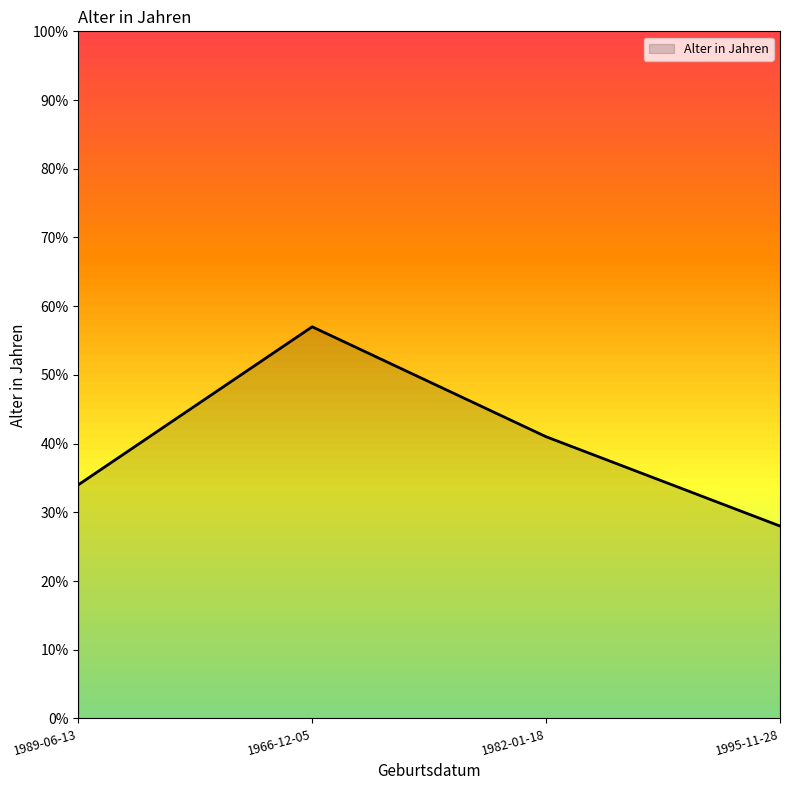

What is the difference between the maximum and minimum values?

29